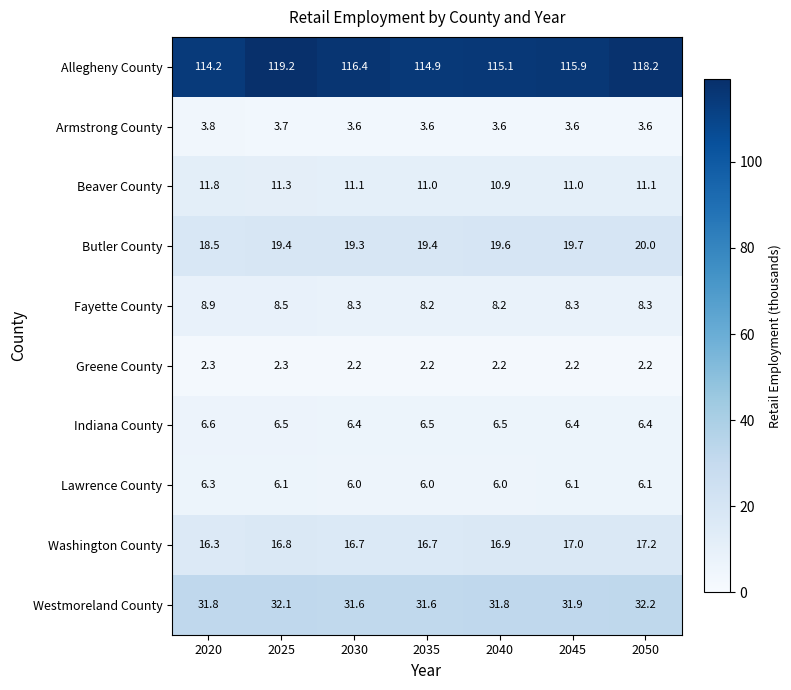

The Westmoreland County series shows 31.6 at 2030. True or false?

True